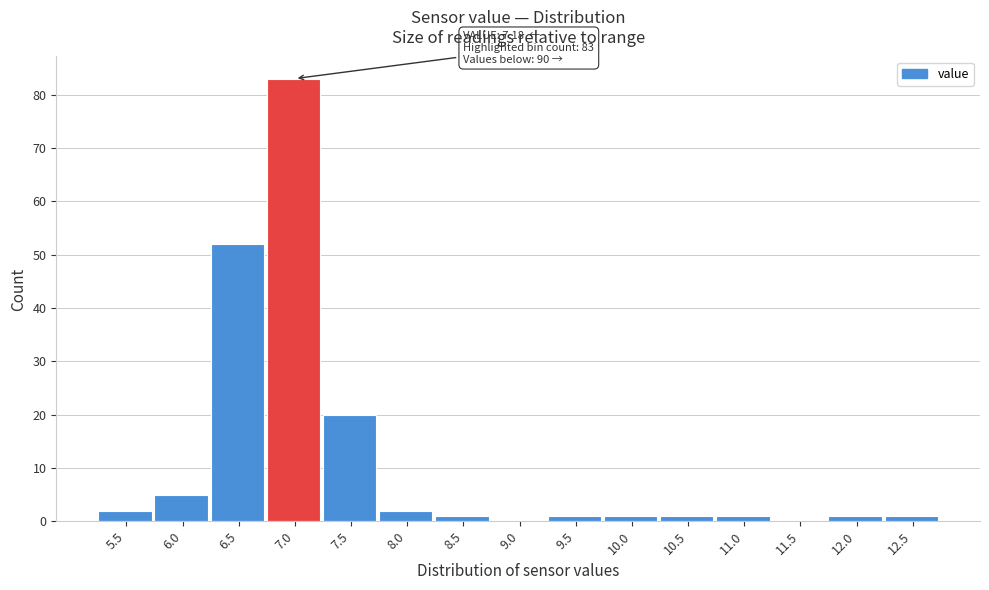

Reading left to right, list all the values displayed in this chart.

5.5=2	6.0=5	6.5=52	7.0=83	7.5=20	8.0=2	8.5=1	9.0=0	9.5=1	10.0=1	10.5=1	11.0=1	11.5=0	12.0=1	12.5=1